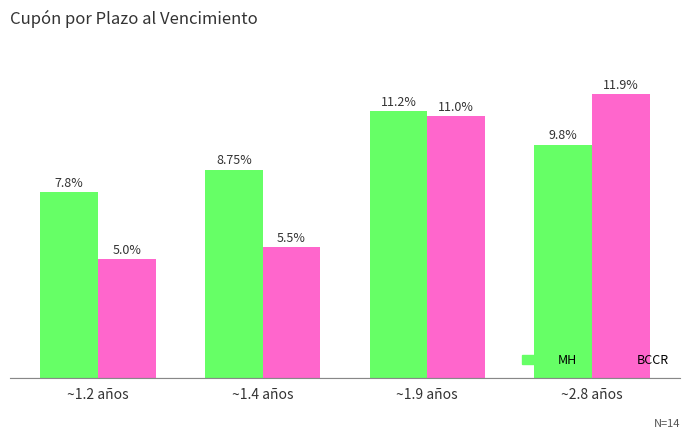

At ~1.9 años, list the series in order from smallest to largest.

BCCR, MH